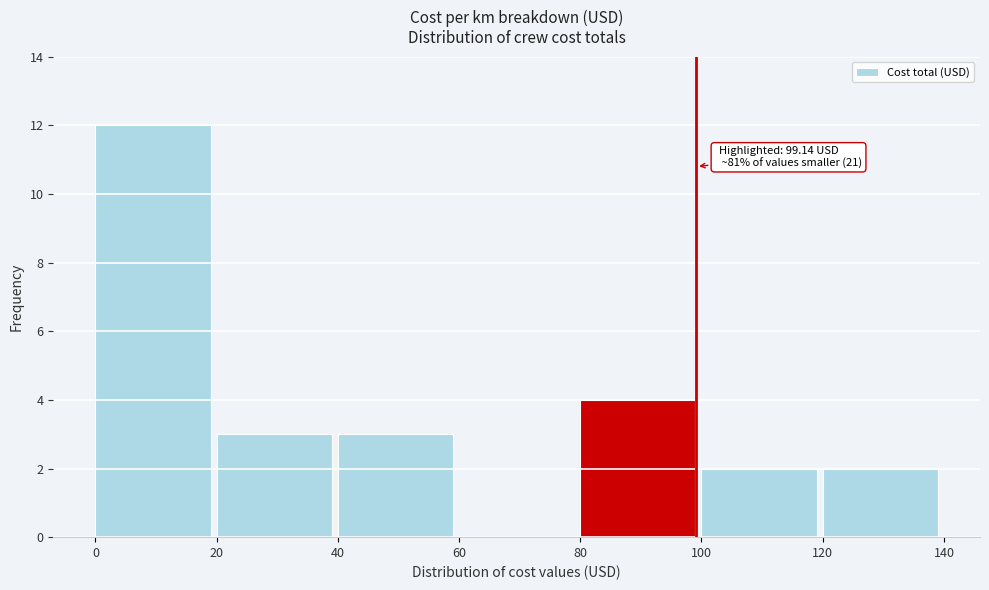

Reading left to right, extract all data points from this chart.

0=12	20=3	40=3	60=0	80=4	100=2	120=2